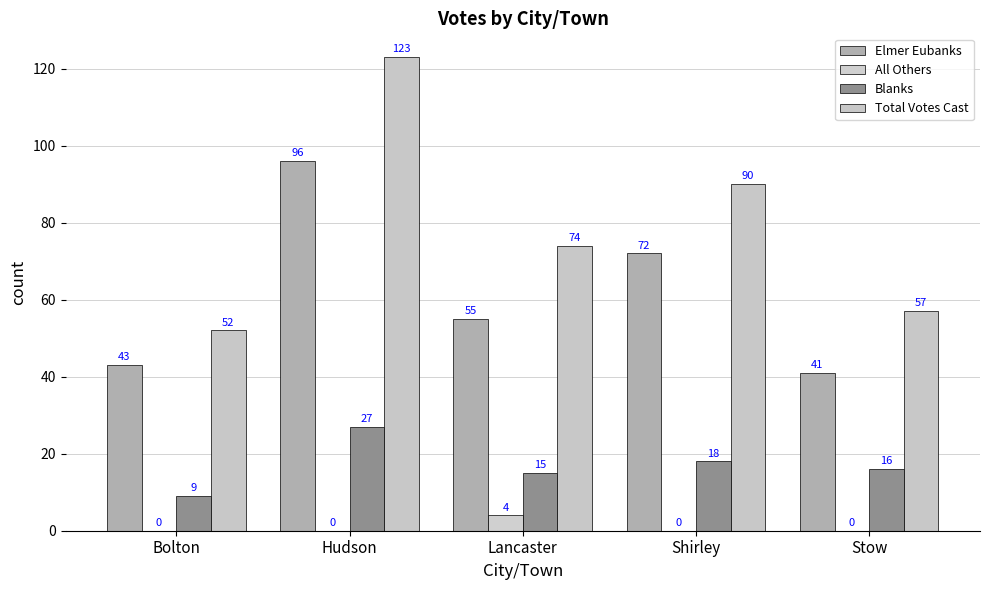

Reading right to left, extract all data points from this chart.

Elmer Eubanks: 41	72	55	96	43
All Others: 0	0	4	0	0
Blanks: 16	18	15	27	9
Total Votes Cast: 57	90	74	123	52